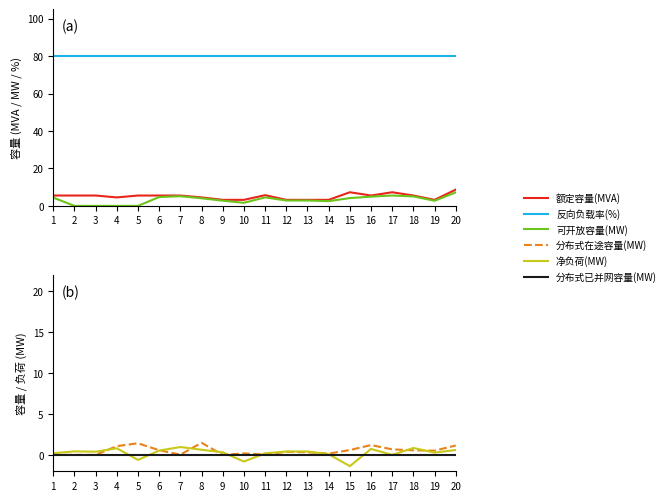

Reading left to right, what are all the values shown in this chart?

额定容量(MVA): 5.5	5.5	5.5	4.5	5.5	5.5	5.5	4.5	3.2	3.2	5.7	3.2	3.2	3.2	7.3	5.5	7.3	5.5	3.2	8.7
反向负载率(%): 80.0	80.0	80.0	80.0	80.0	80.0	80.0	80.0	80.0	80.0	80.0	80.0	80.0	80.0	80.0	80.0	80.0	80.0	80.0	80.0
可开放容量(MW): 4.4	0.0	0.0	0.0	0.0	4.7	5.2	4.1	2.8	1.6	4.5	2.9	2.9	2.5	4.2	4.9	5.5	5.0	2.7	7.2
分布式在途容量(MW): 0.0	0.0	0.0	1.1	1.4	0.6	0.0	1.5	0.0	0.2	0.0	0.4	0.3	0.2	0.6	1.2	0.7	0.6	0.5	1.1
净负荷(MW): 0.2	0.4	0.4	0.8	-0.6	0.5	1.0	0.6	0.3	-0.8	0.2	0.4	0.4	0.1	-1.4	0.7	0.0	0.8	0.3	0.6
分布式已并网容量(MW): 0.0	0.0	0.0	0.0	0.0	0.0	0.0	0.0	0.0	0.0	0.0	0.0	0.0	0.0	0.0	0.0	0.0	0.0	0.0	0.0